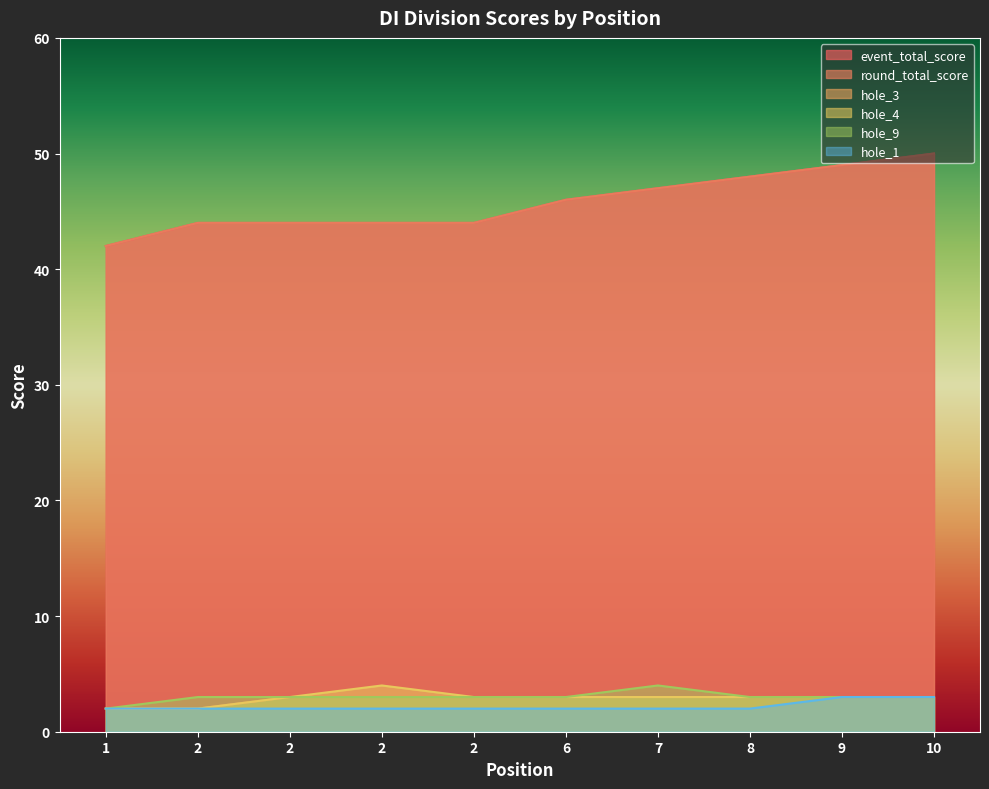

What is the approximate value of event_total_score at 6?

46